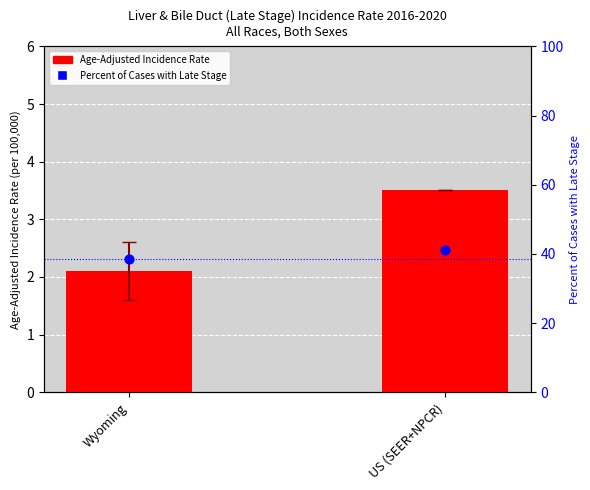

What are all the series names shown in the legend?

Age-Adjusted Incidence Rate, Percent of Cases with Late Stage